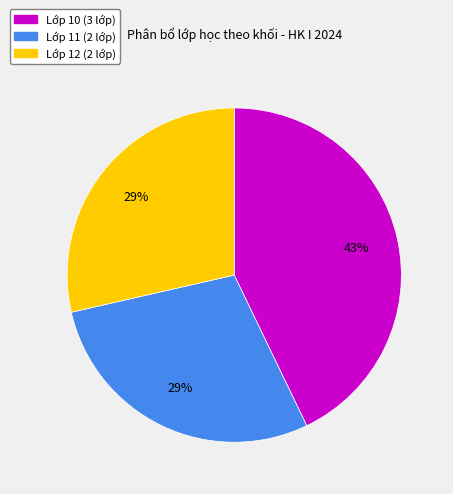

To the nearest percent, what portion does Lớp 11 represent?

29%